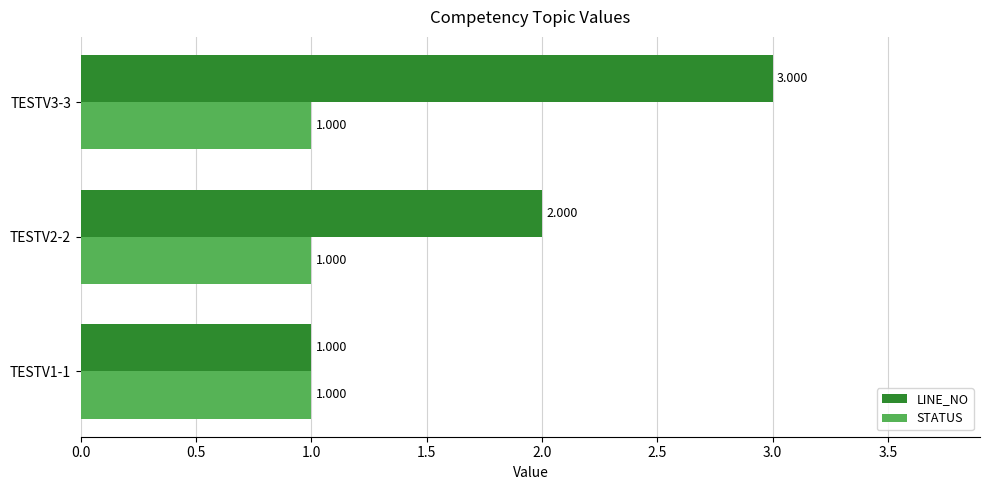

Which series has the largest total across all categories?

LINE_NO